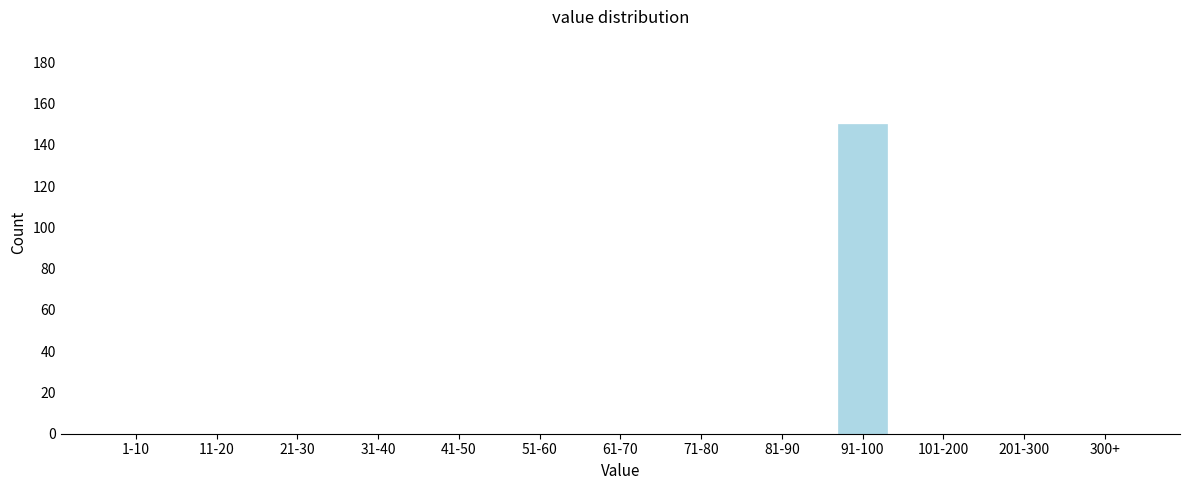

Reading right to left, extract all data points from this chart.

300+=0	201-300=0	101-200=0	91-100=150	81-90=0	71-80=0	61-70=0	51-60=0	41-50=0	31-40=0	21-30=0	11-20=0	1-10=0